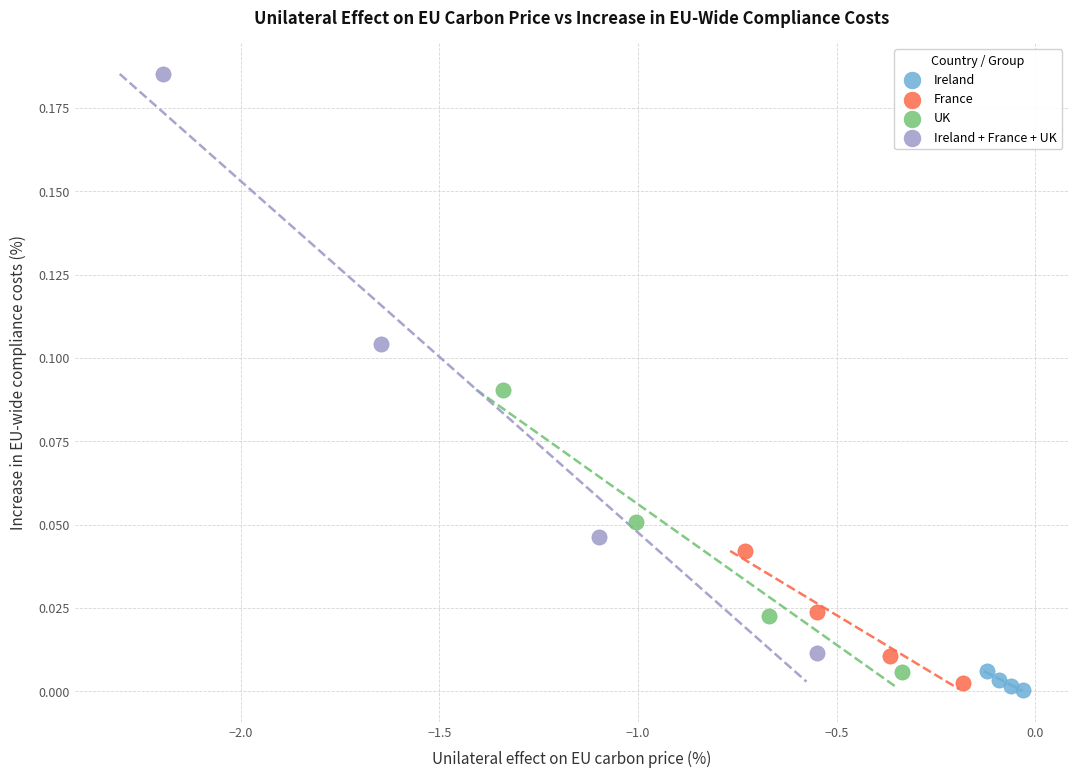

What are all the series names shown in the legend?

Ireland, France, UK, Ireland + France + UK